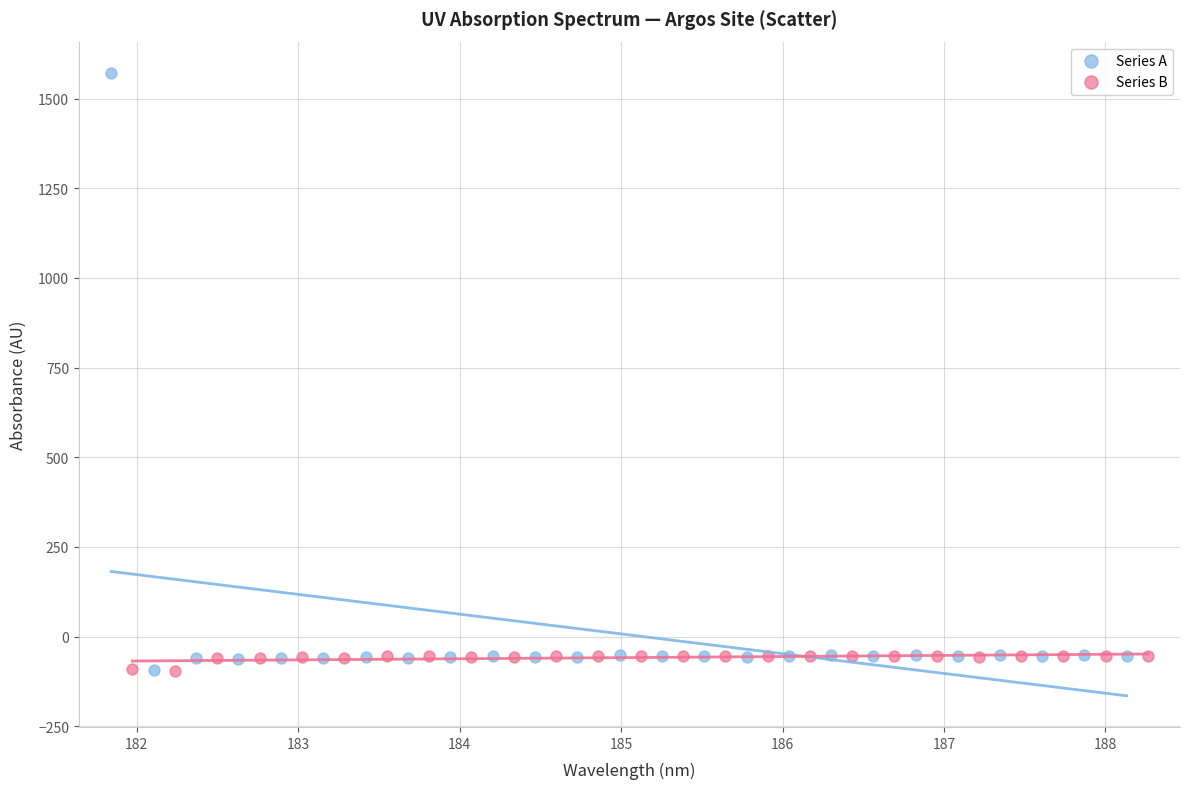

Which series has the widest spread of Y values?

Series A